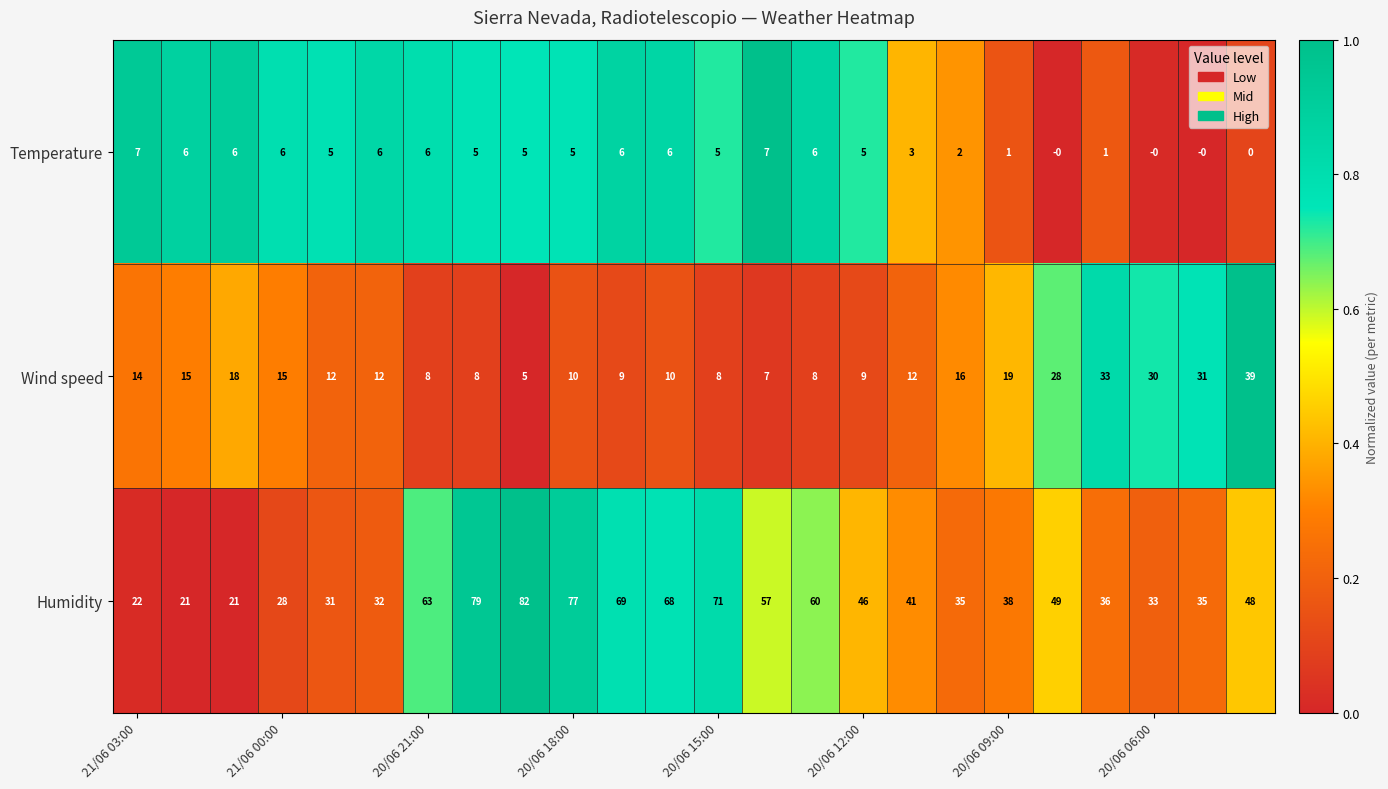

Rank the series by their maximum value, from lowest to highest.

Temperature, Wind speed, Humidity